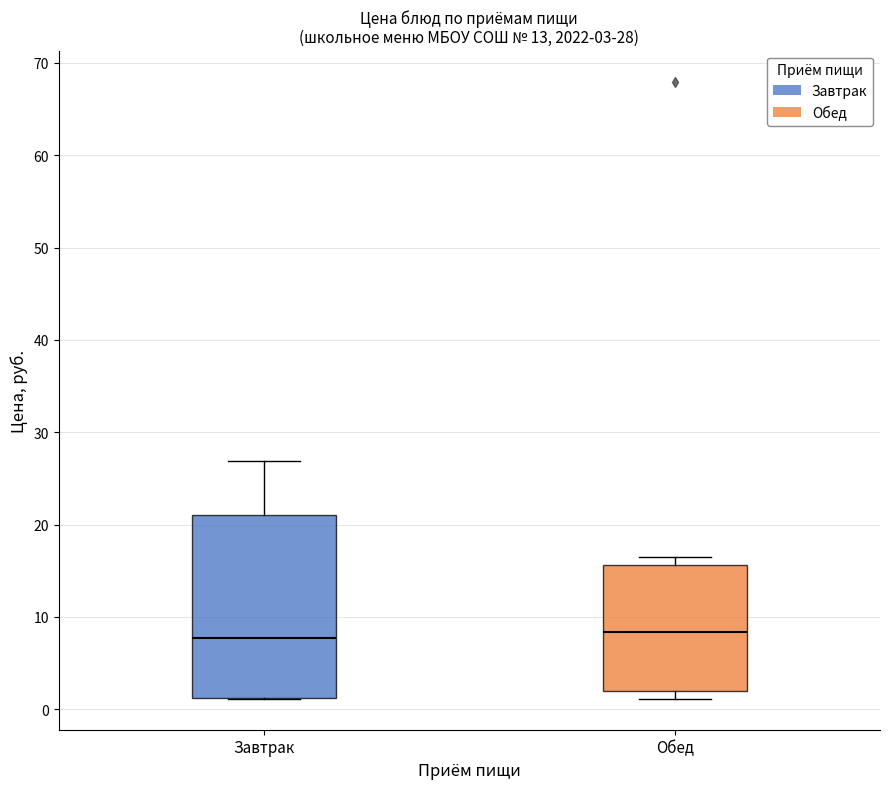

Comparing the boxes themselves (not the whiskers), which one is the tallest?

Завтрак